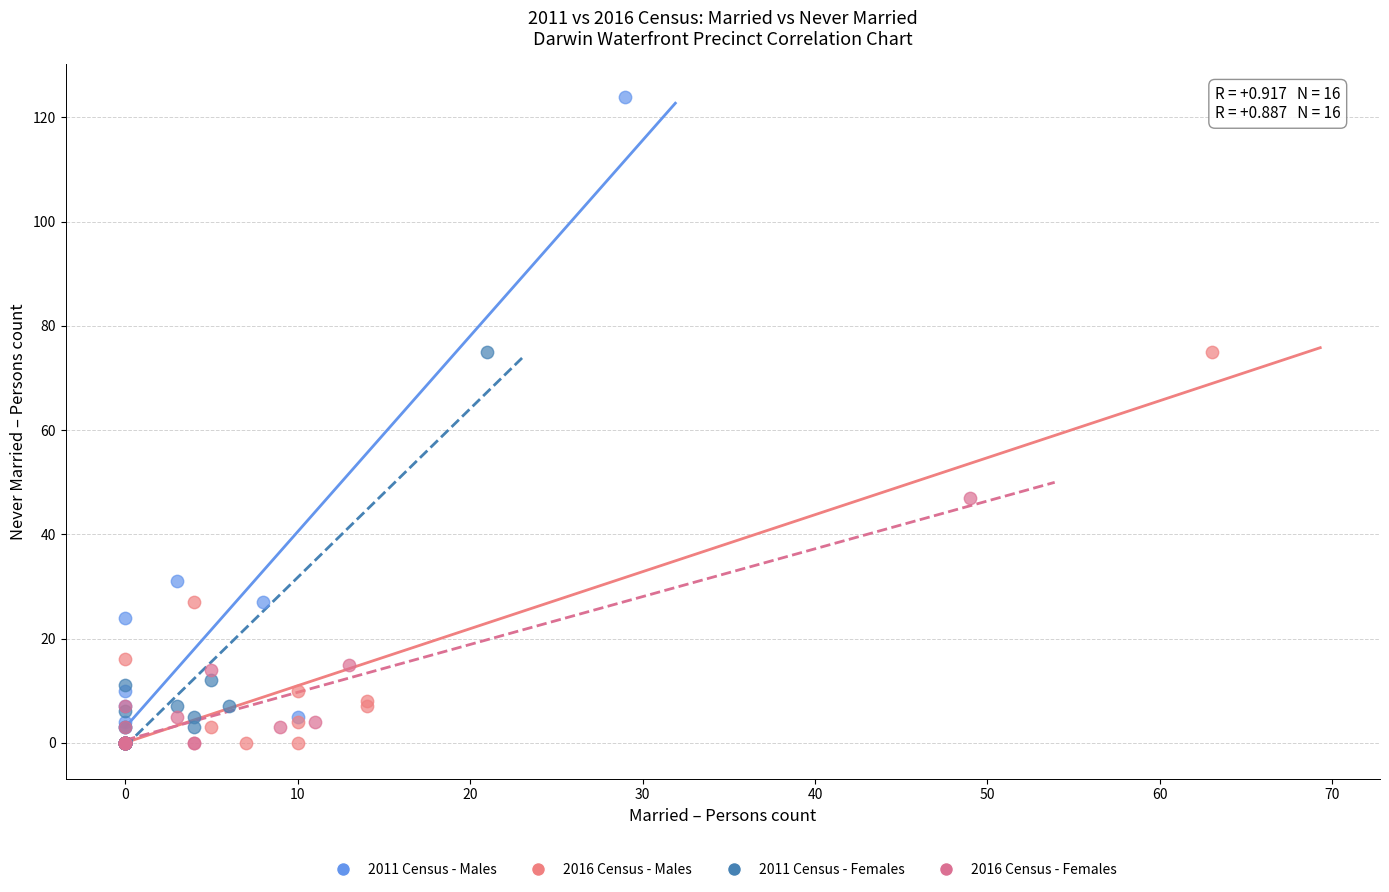

Which series has the widest spread of Y values?

2011 Census - Males